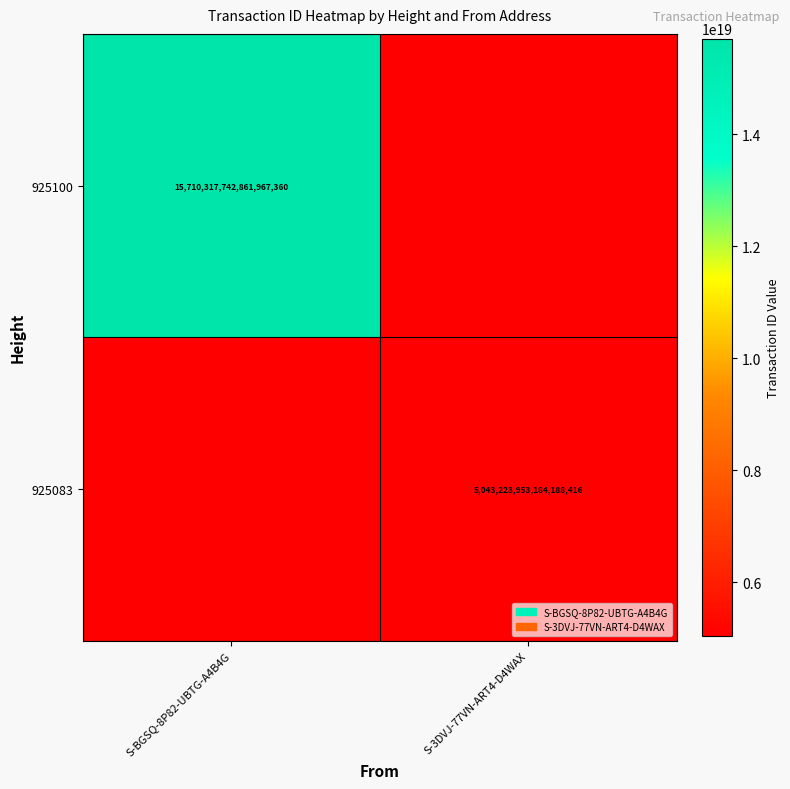

True or false: 925100 has a value of 15710317742861967360 at S-BGSQ-8P82-UBTG-A4B4G.

True